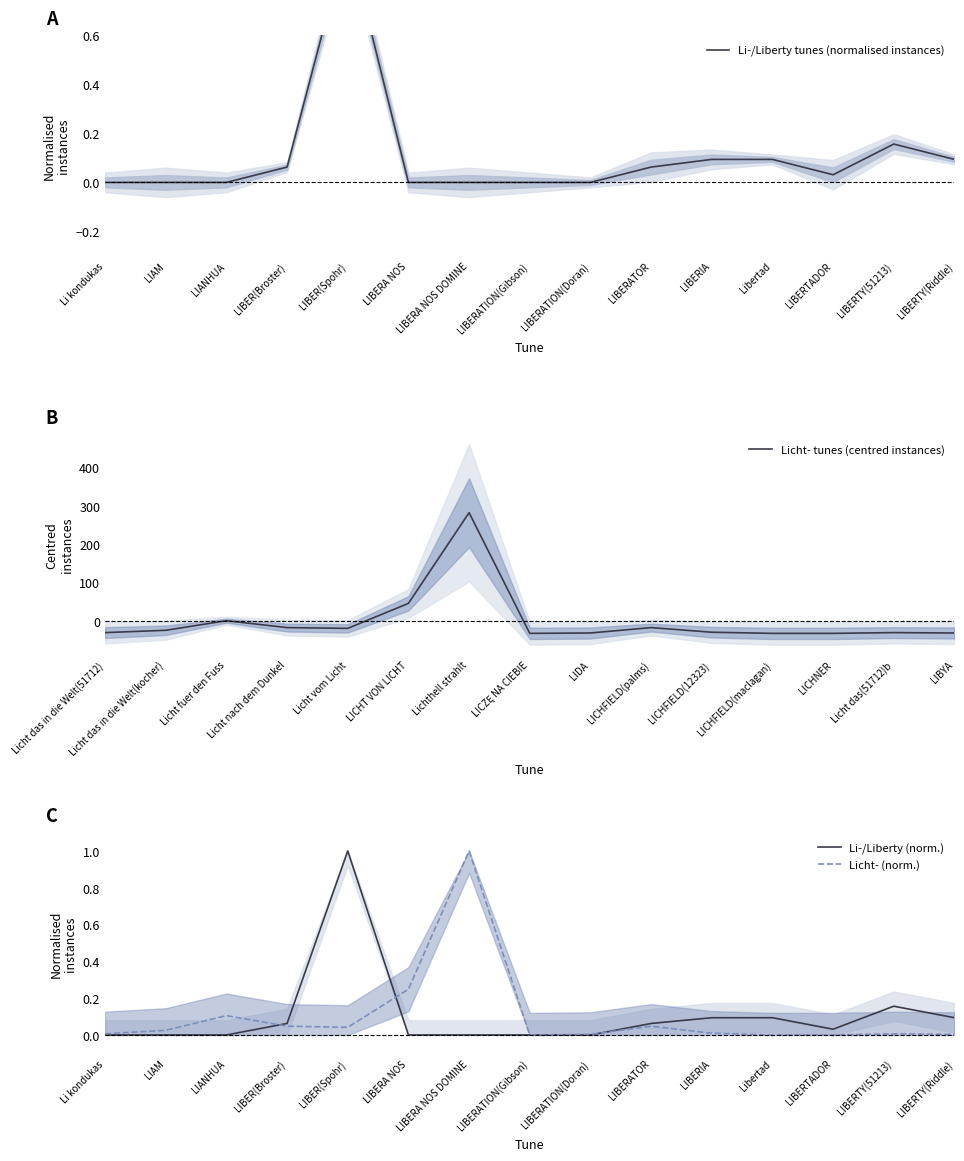

In Li-/Liberty (norm.), how many points are lower than both neighbors (excluding endpoints)?

1